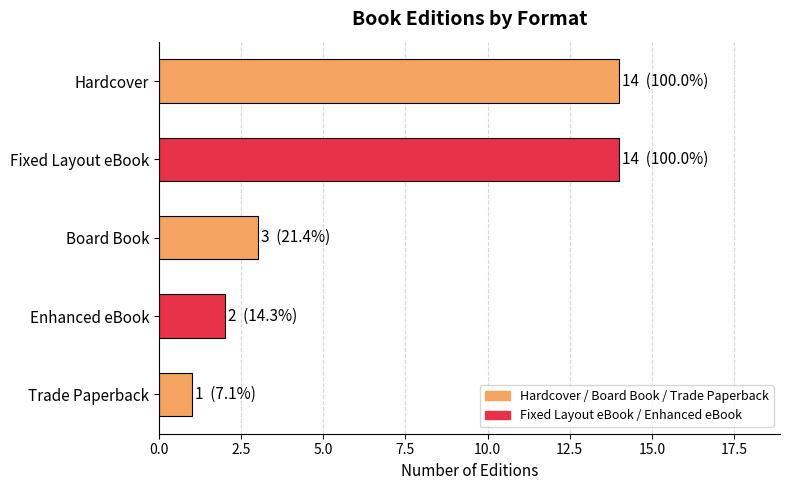

At which label is the value closest to 7?

Board Book